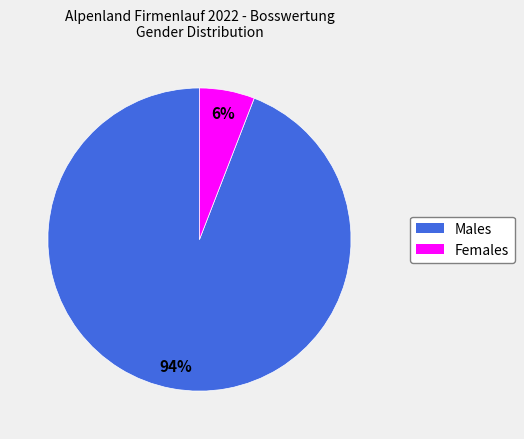

To the nearest percent, what is the difference between the largest and smallest slice percentages?

88%